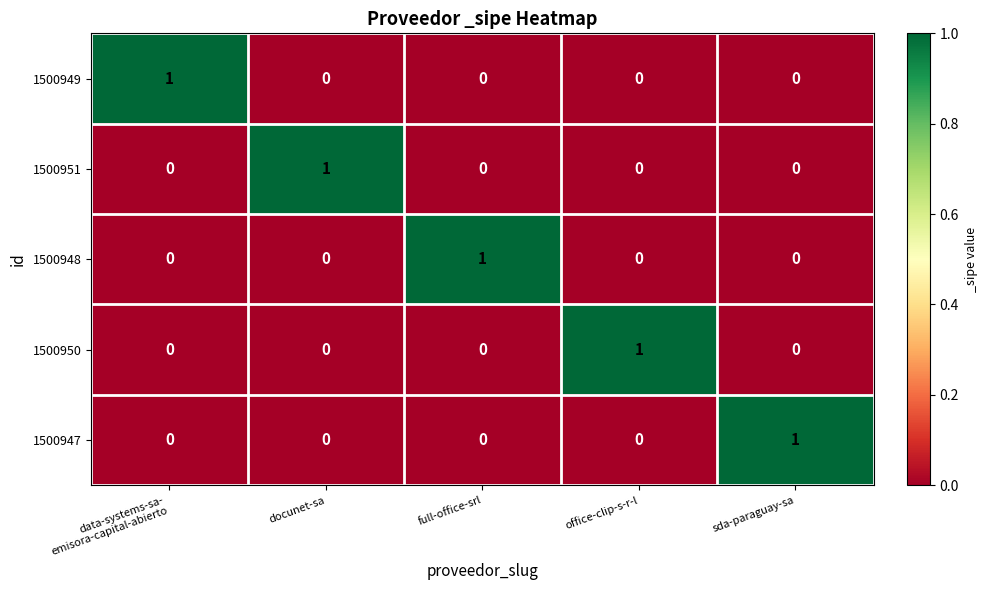

How many 1500950 values are between 0 and 1?

5